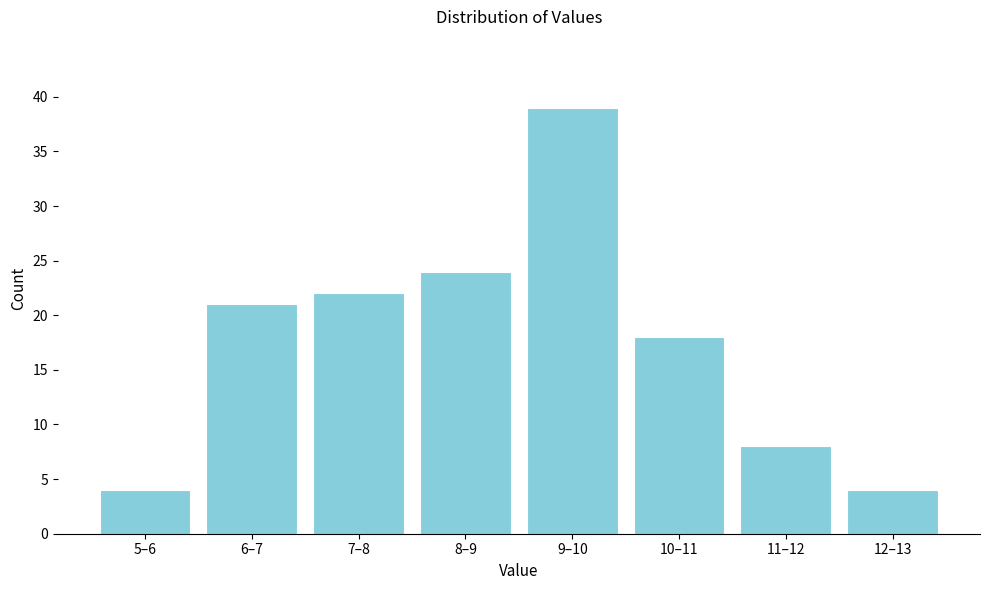

Reading left to right, extract all data points from this chart.

5–6=4	6–7=21	7–8=22	8–9=24	9–10=39	10–11=18	11–12=8	12–13=4